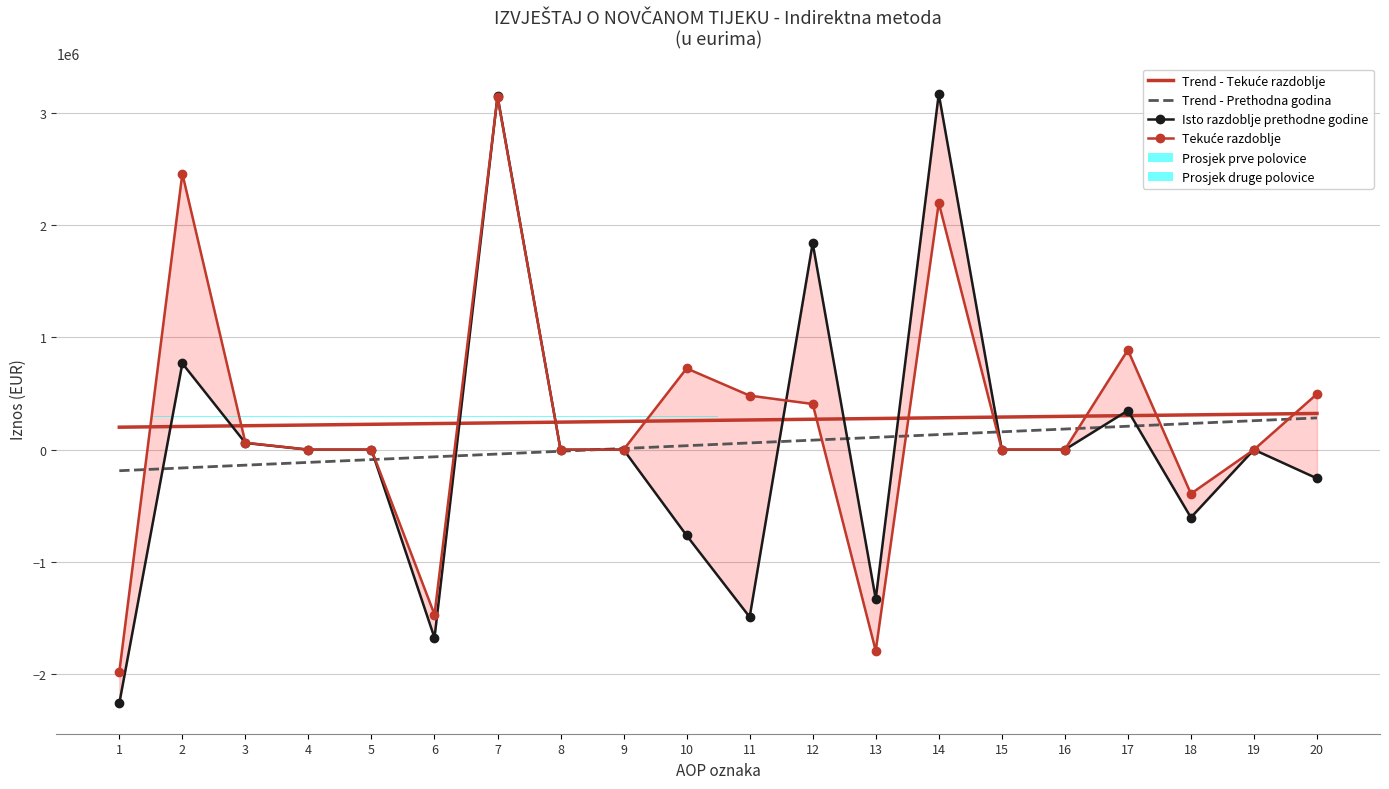

What is the difference between the second highest and second lowest values in the Trend - Tekuće razdoblje series?

109404.7